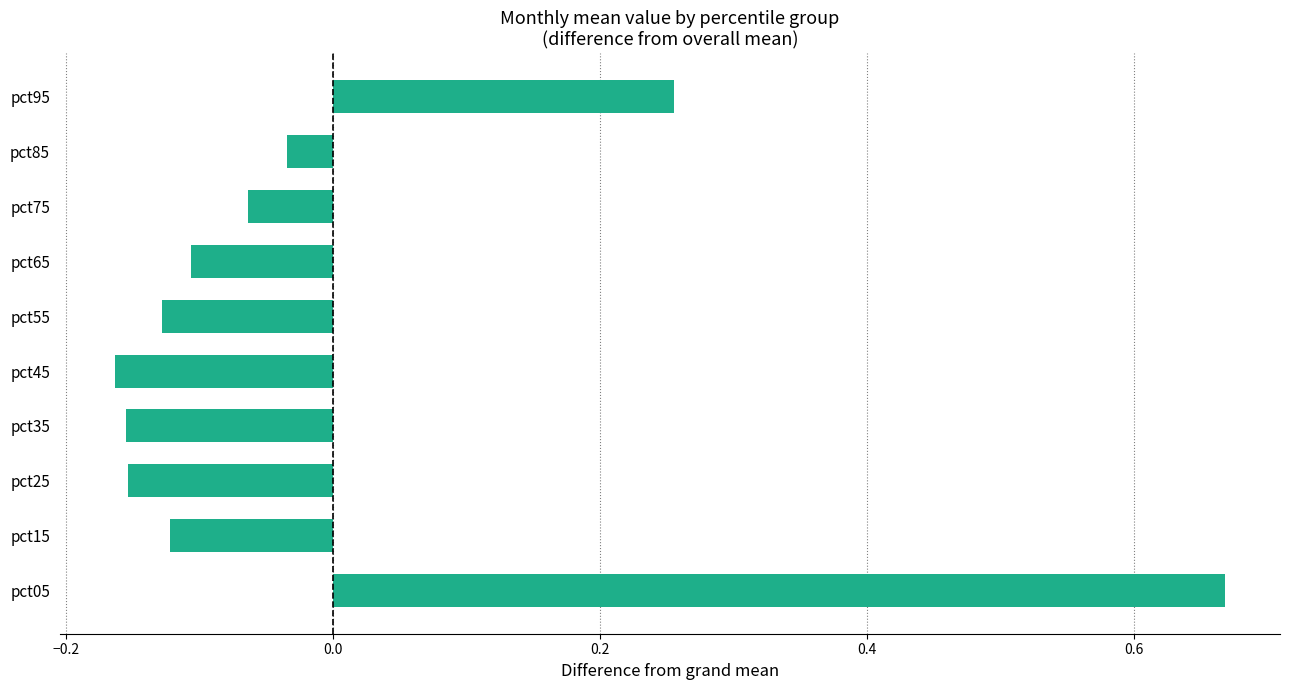

What is the change in value from pct45 to pct85?

+0.1